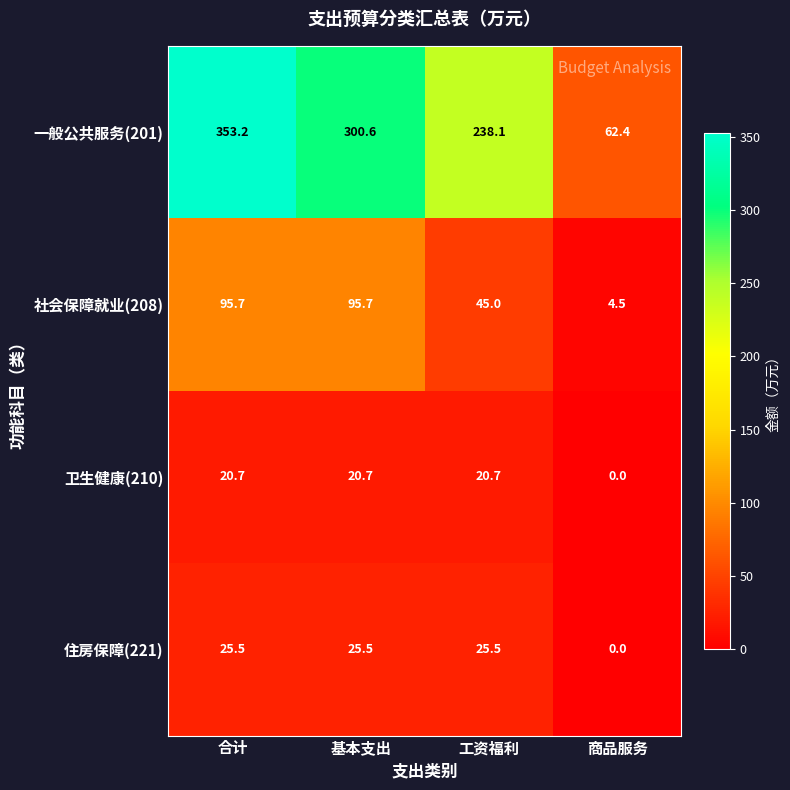

How many values in the 一般公共服务(201) series exceed 300?

2